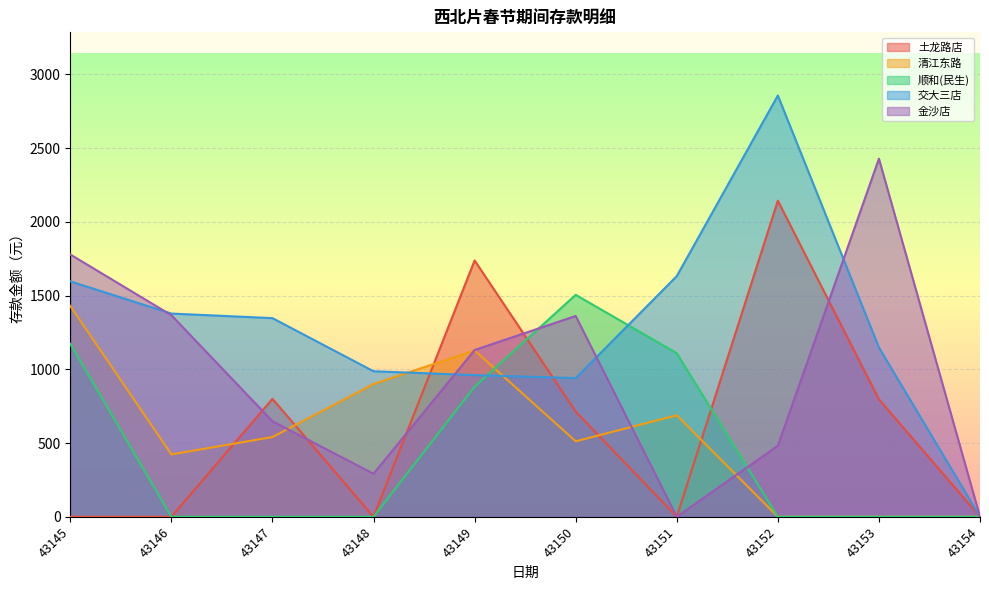

Reading left to right, list all the values displayed in this chart.

土龙路店: 0.0	0.0	800.0	0.0	1738.7	713.5	0.0	2143.8	796.7	0.0
清江东路: 1430.0	423.1	540.8	900.6	1128.3	512.0	688.4	0.0	0.0	0.0
顺和(民生): 1173.4	0.0	0.0	0.0	882.6	1505.5	1109.5	0.0	0.0	0.0
交大三店: 1596.8	1378.4	1347.4	987.0	960.9	940.6	1632.2	2857.3	1148.2	0.0
金沙店: 1779.3	1367.1	647.9	291.7	1131.2	1362.1	0.0	481.9	2429.0	0.0